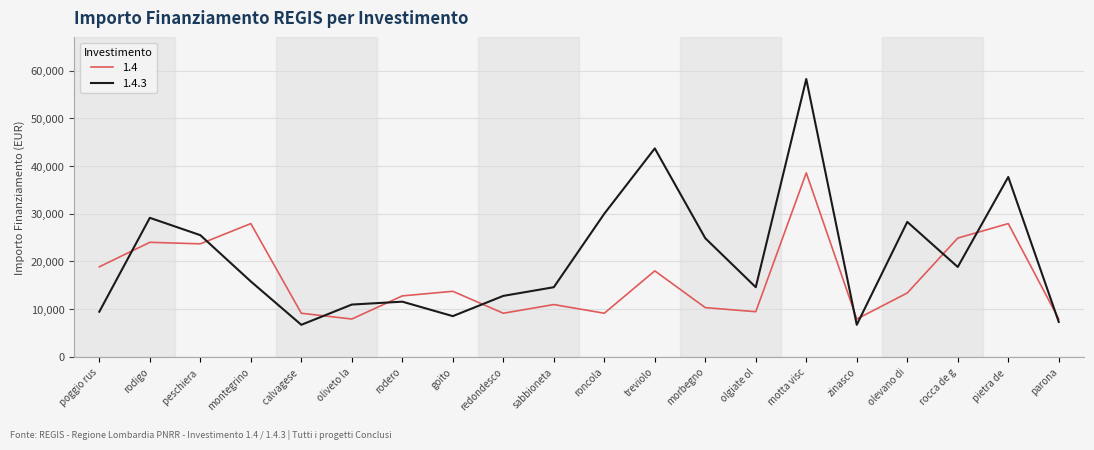

Which label corresponds to the largest value in the chart?

motta visc